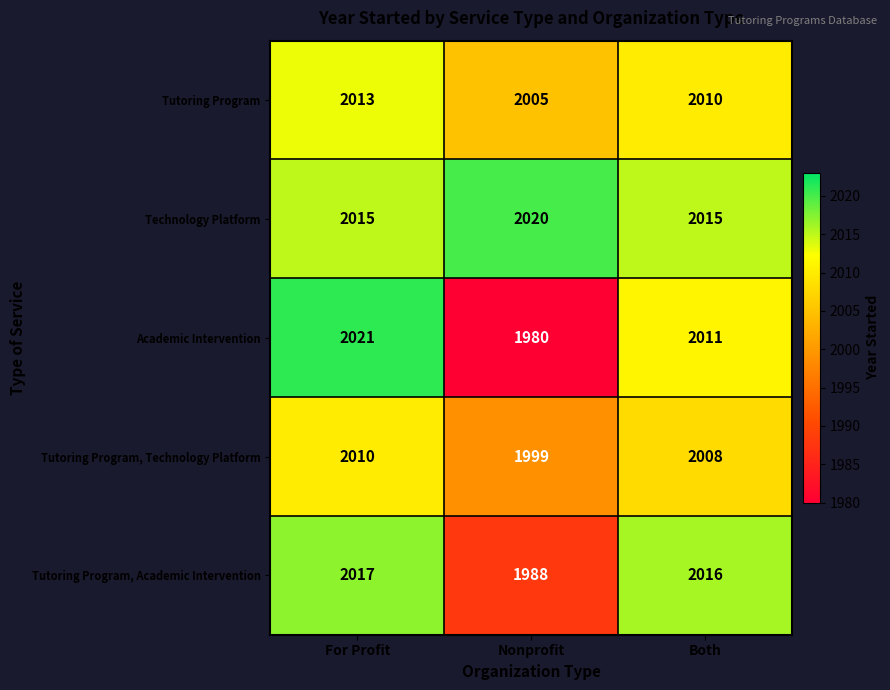

What is the maximum value shown in the chart?

2021